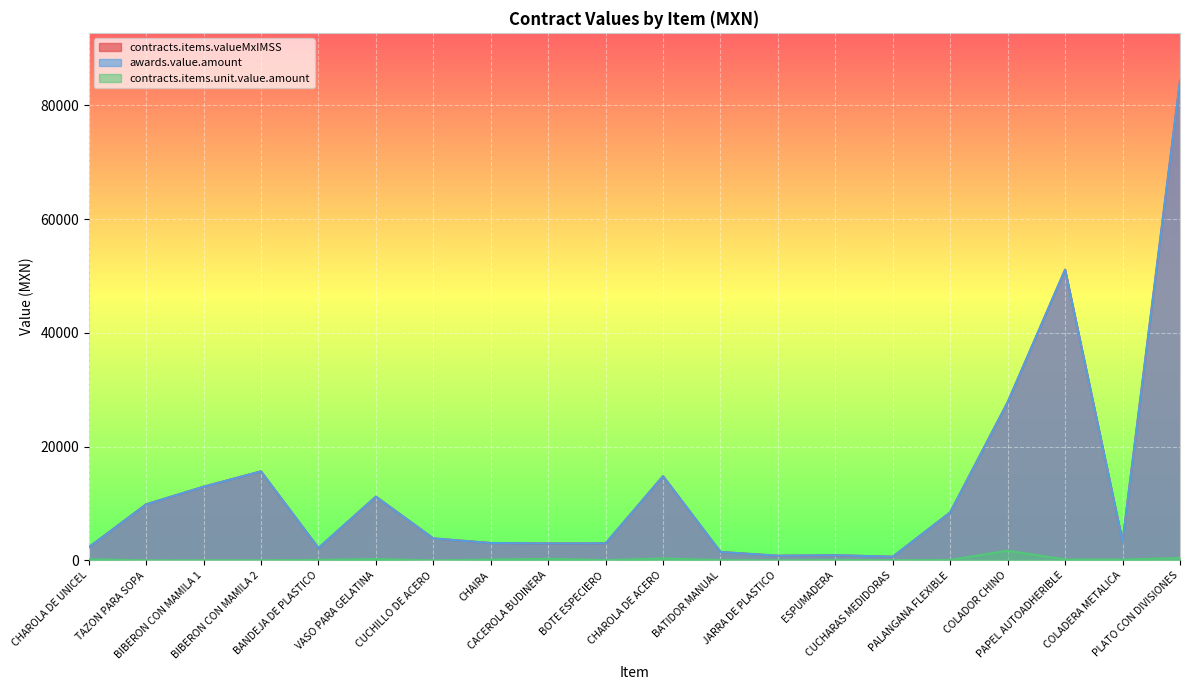

What is the label of the 4th point from the right?

COLADOR CHINO